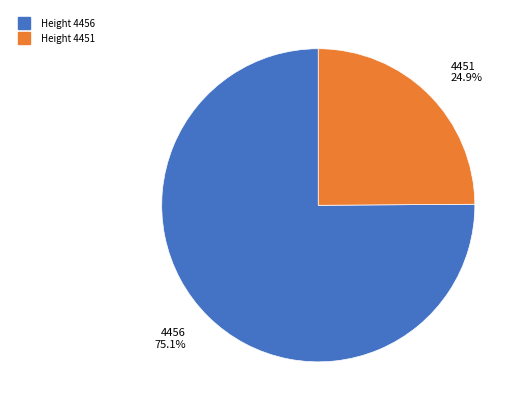

Is there a majority slice in this chart?

Yes